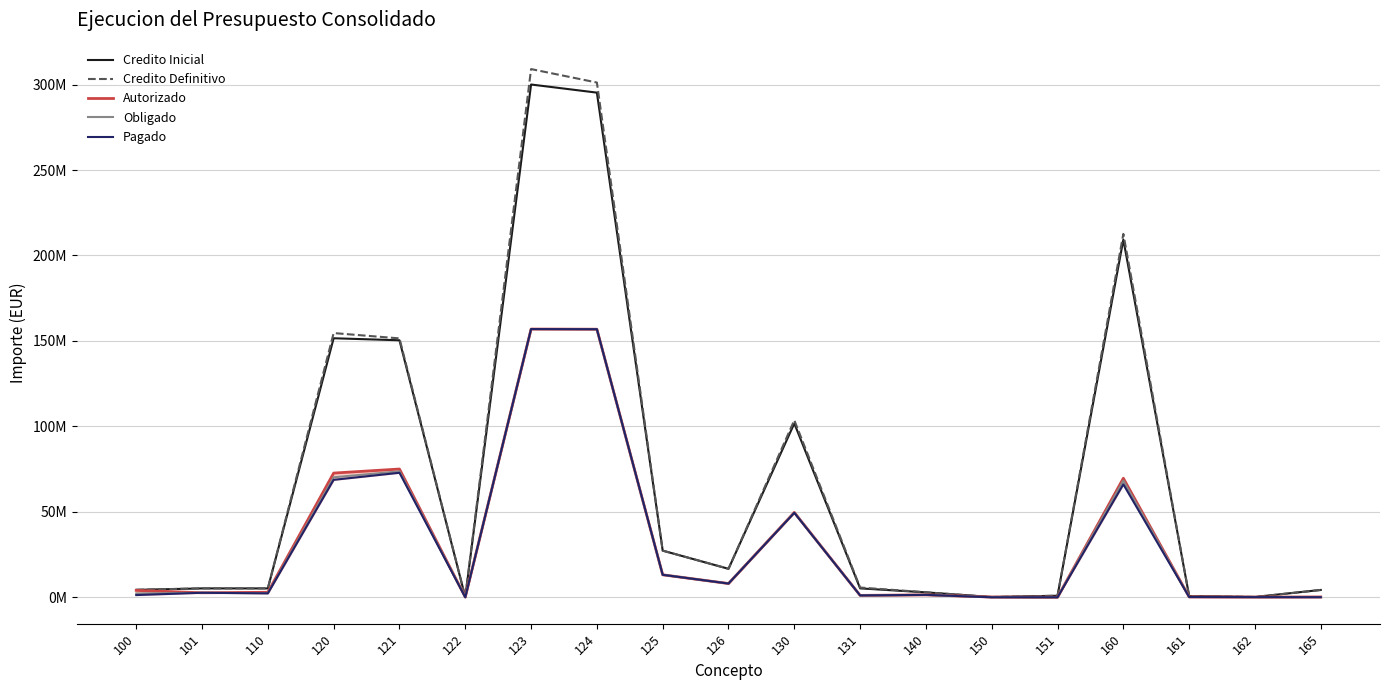

What are all the series names shown in the legend?

Credito Inicial, Credito Definitivo, Autorizado, Obligado, Pagado